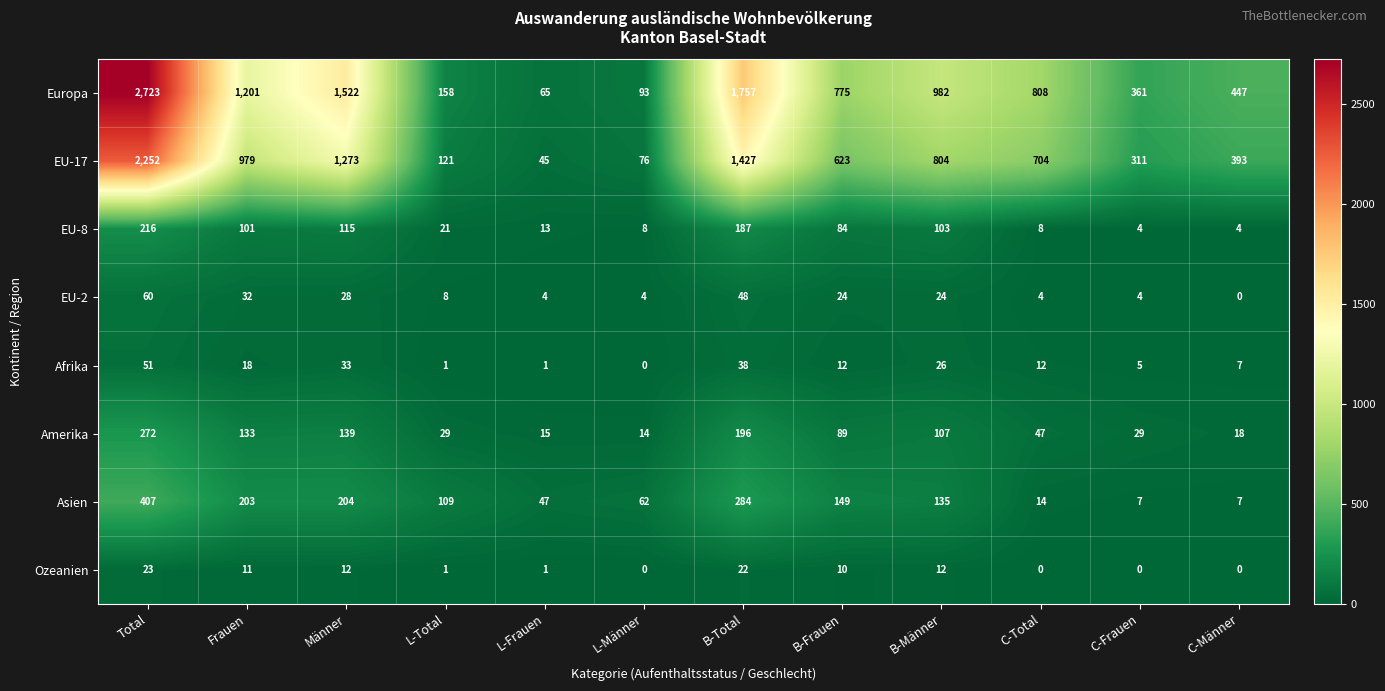

What is the total value across all series at Männer?

3326